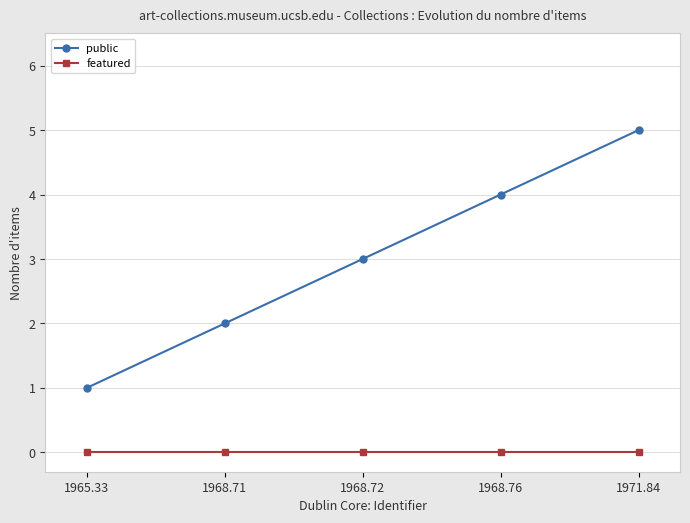

Reading right to left, extract all data points from this chart.

public: 5	4	3	2	1
featured: 0	0	0	0	0